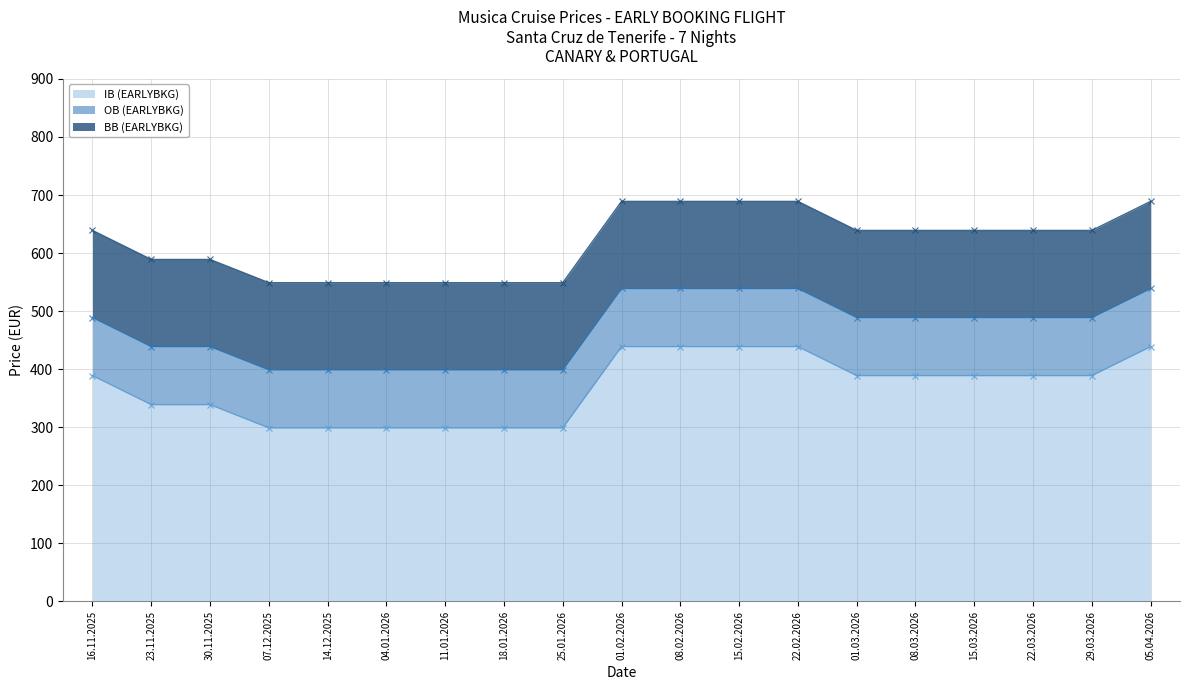

The IB (EARLYBKG) series shows 98 at 22.03.2026. True or false?

False